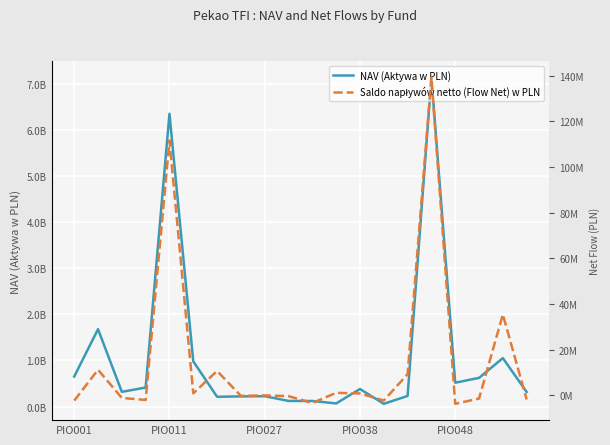

Rank the series at PIO027 from lowest to highest value.

Saldo napływów netto (Flow Net) w PLN, NAV (Aktywa w PLN)